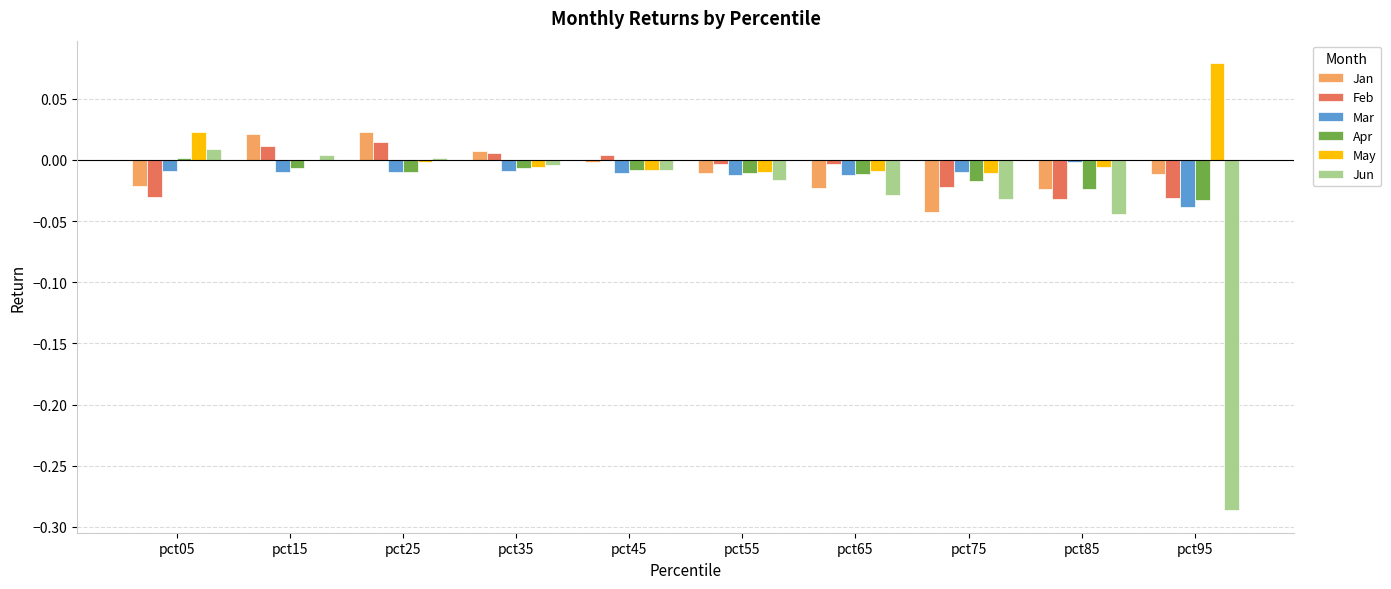

Between pct45 and pct95, which series saw the biggest shift?

Jun